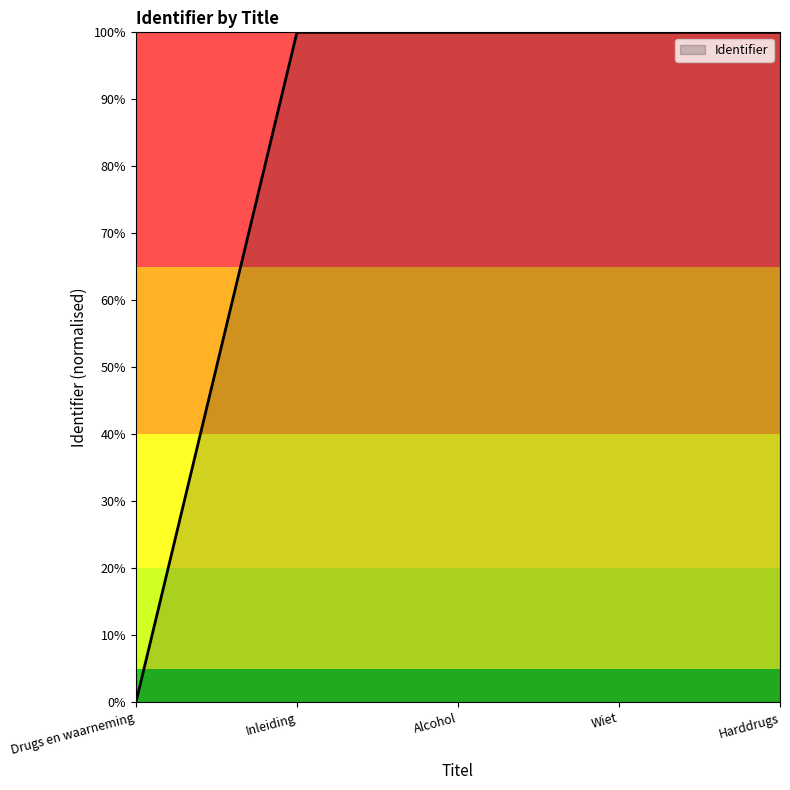

Reading left to right, what are all the values shown in this chart?

Drugs en waarneming=0.0	Inleiding=100.0	Alcohol=100.0	Wiet=100.0	Harddrugs=100.0